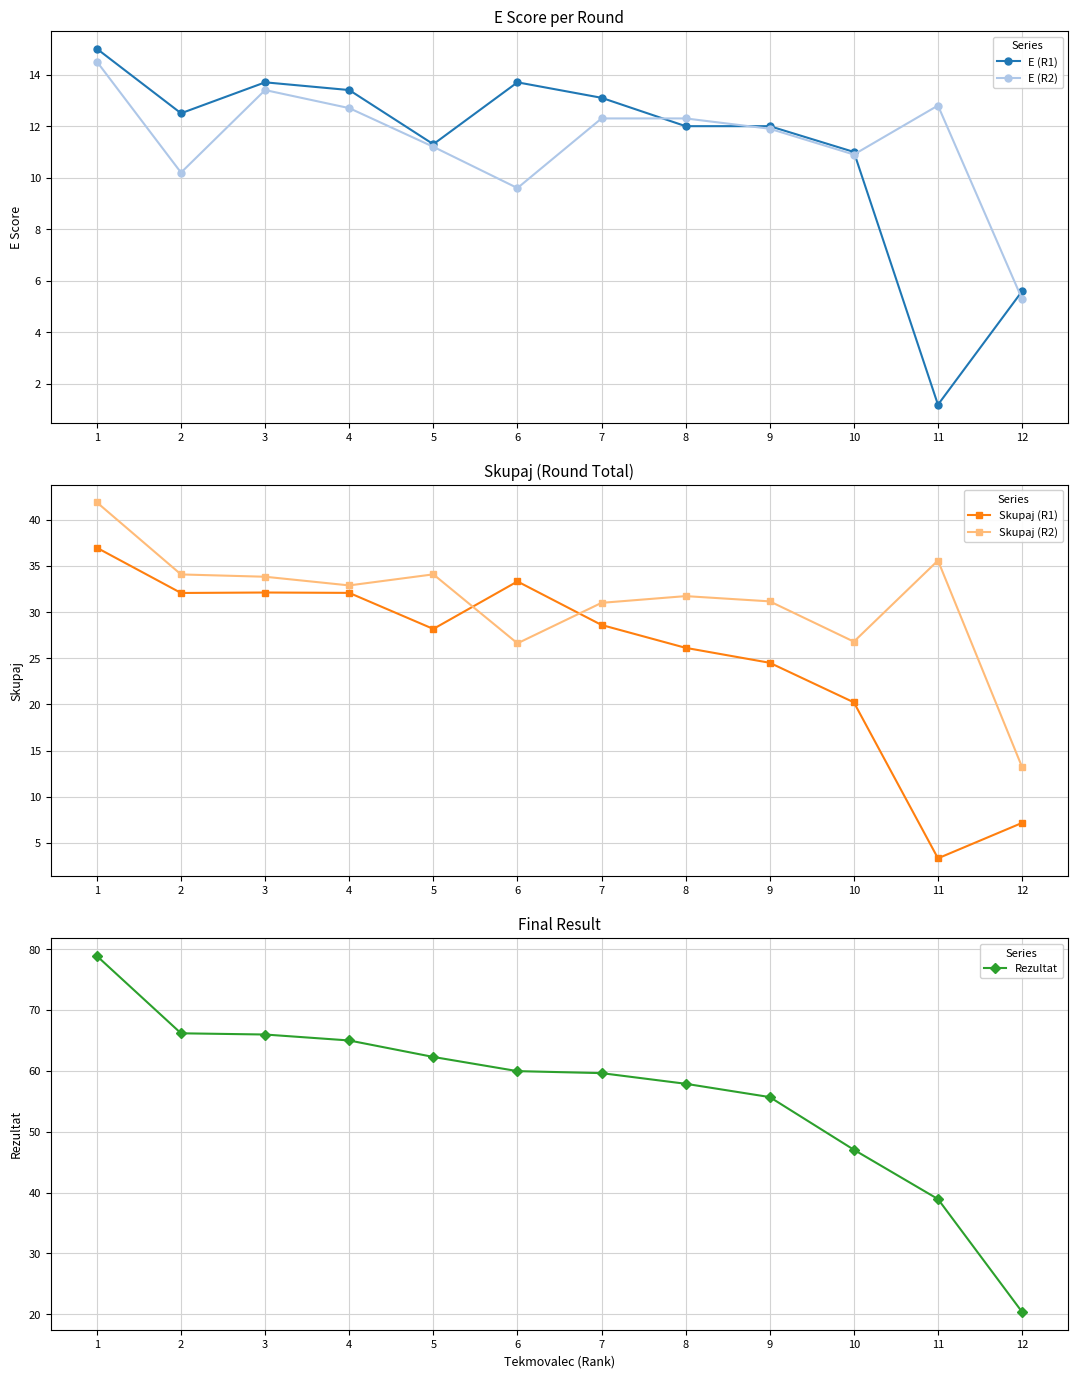

Where is Skupaj (R1) nearest to the value 20?

10